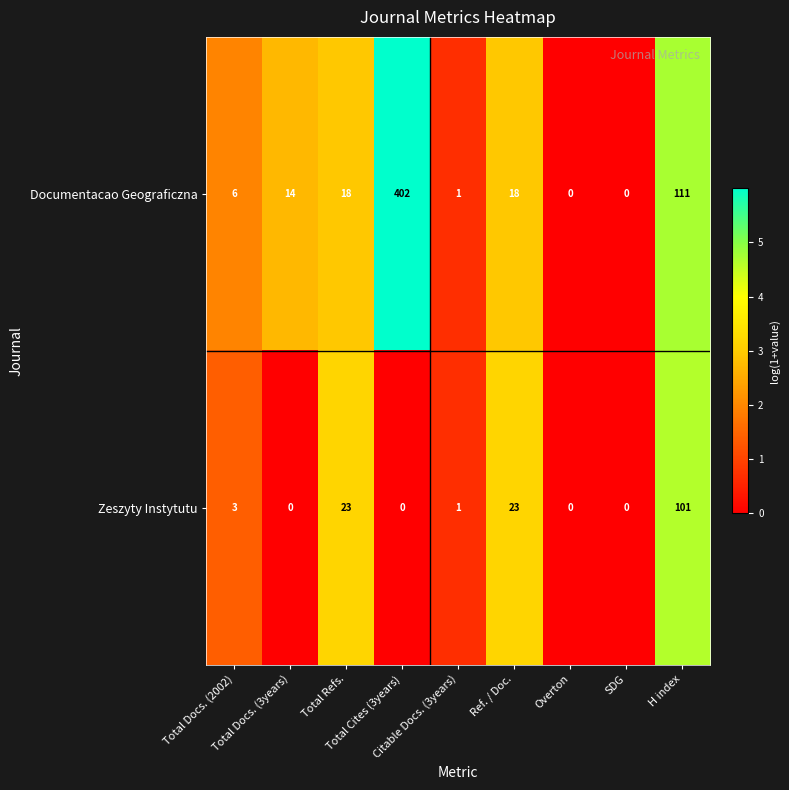

Rank the series by their maximum value, from lowest to highest.

Zeszyty Instytutu, Documentacao Geograficzna